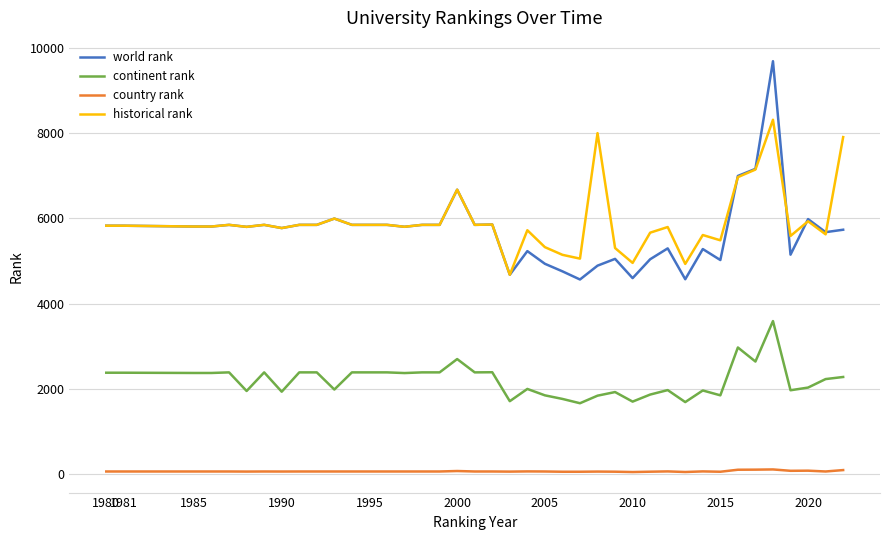

What is the maximum value for world rank?

9682